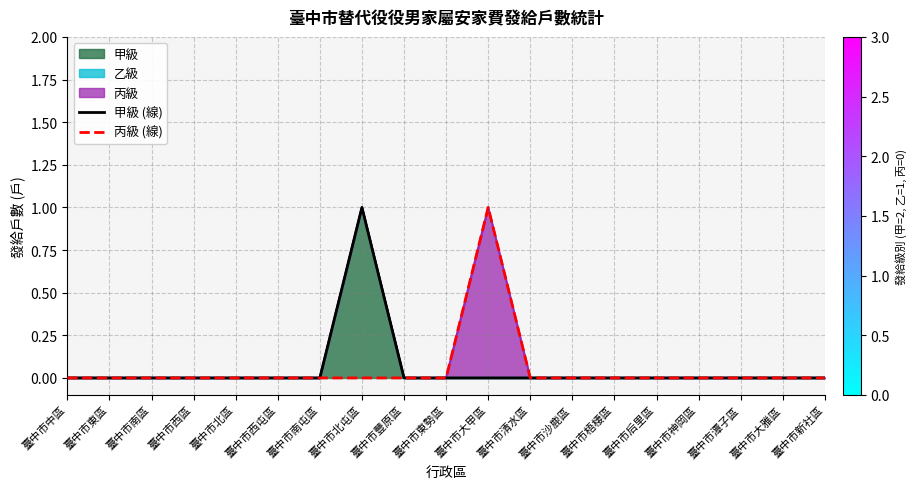

Rank the series by their maximum value, from highest to lowest.

甲級 (線), 丙級 (線)